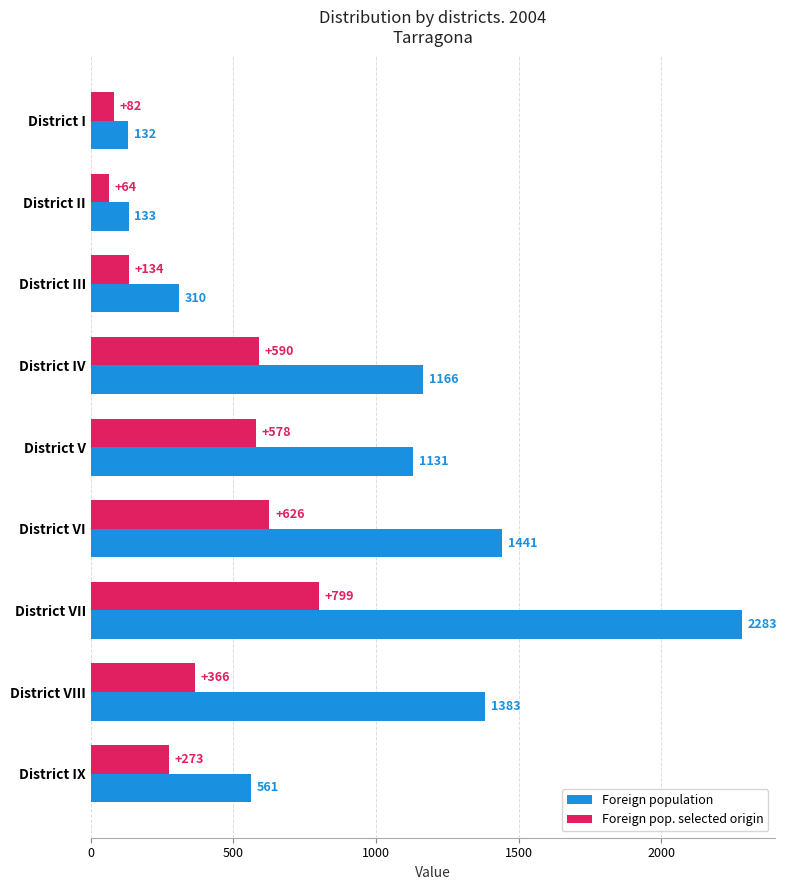

Is the value of Foreign pop. selected origin at District II greater than the value of Foreign population at District III?

No